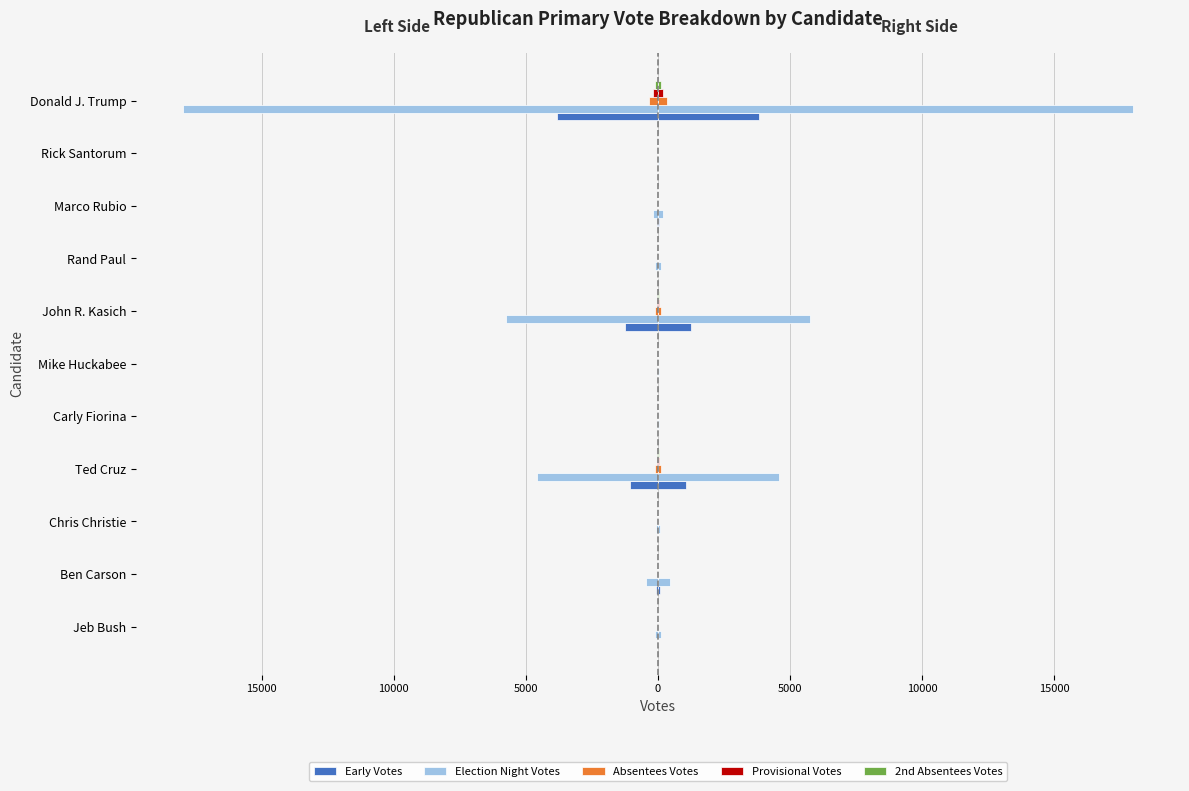

How many data points does each series have?

11